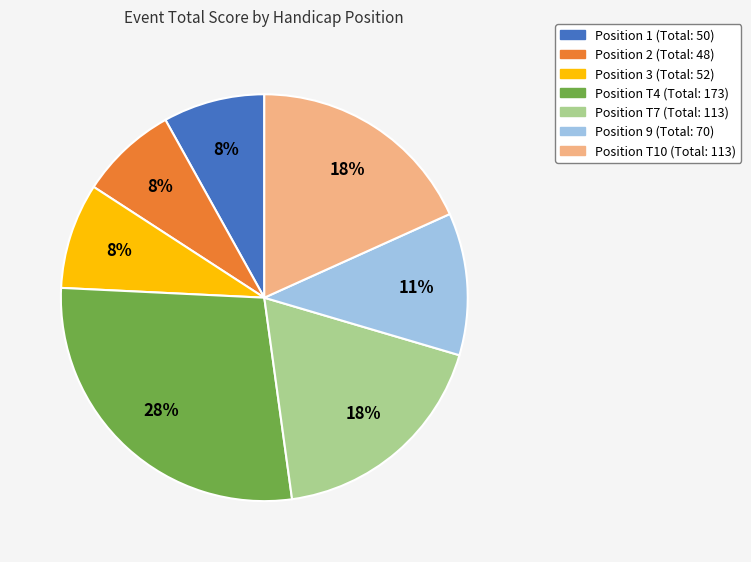

Is there a majority slice in this chart?

No